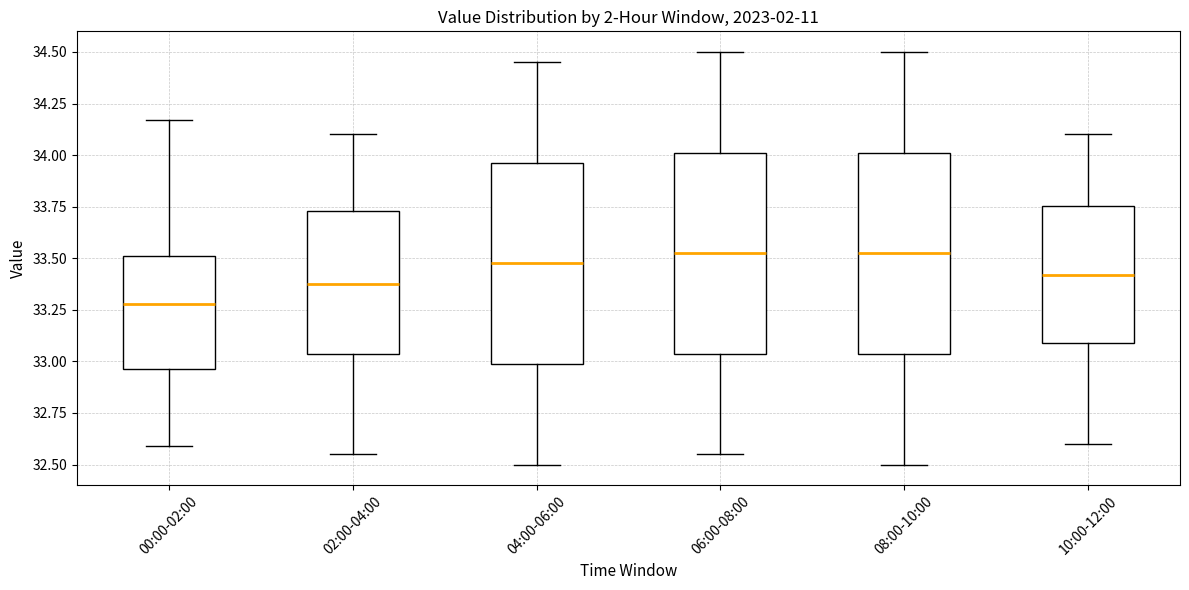

Where is the upper edge of the box for 00:00-02:00 on the y-axis? The values are not printed on the chart, so give them approximately, as read against the axis.

33.50